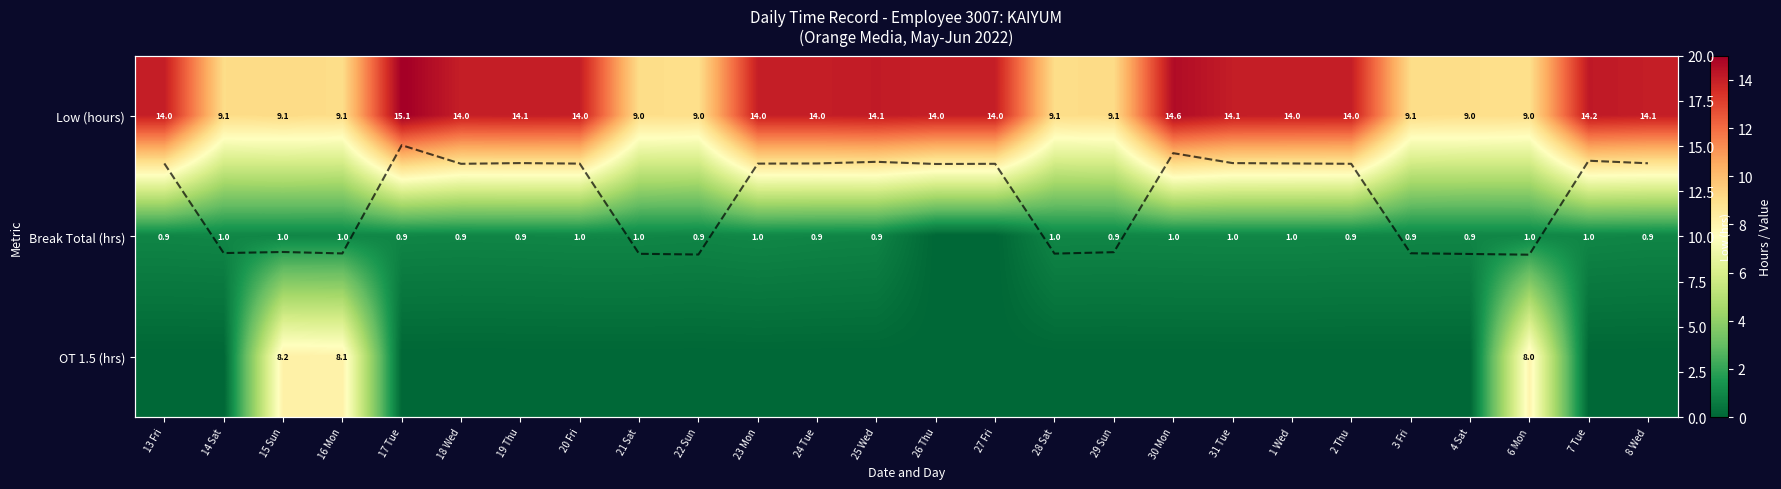

At which label does Break Total (hrs) reach its peak?

23 Mon